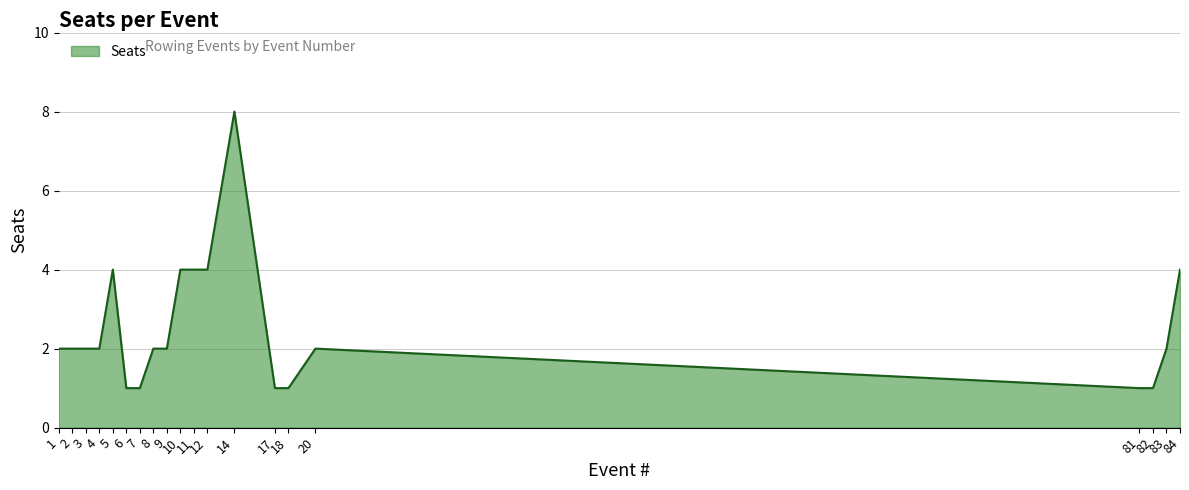

Reading right to left, what are all the values shown in this chart?

4	2	1	1	2	1	1	8	4	4	4	2	2	1	1	4	2	2	2	2